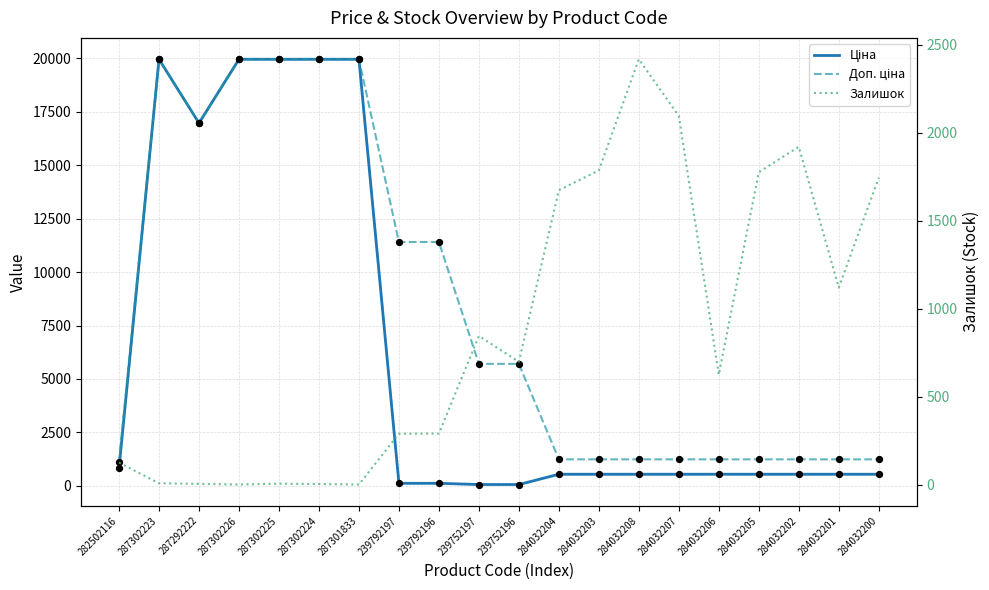

Which series has the widest spread of Y values?

Ціна